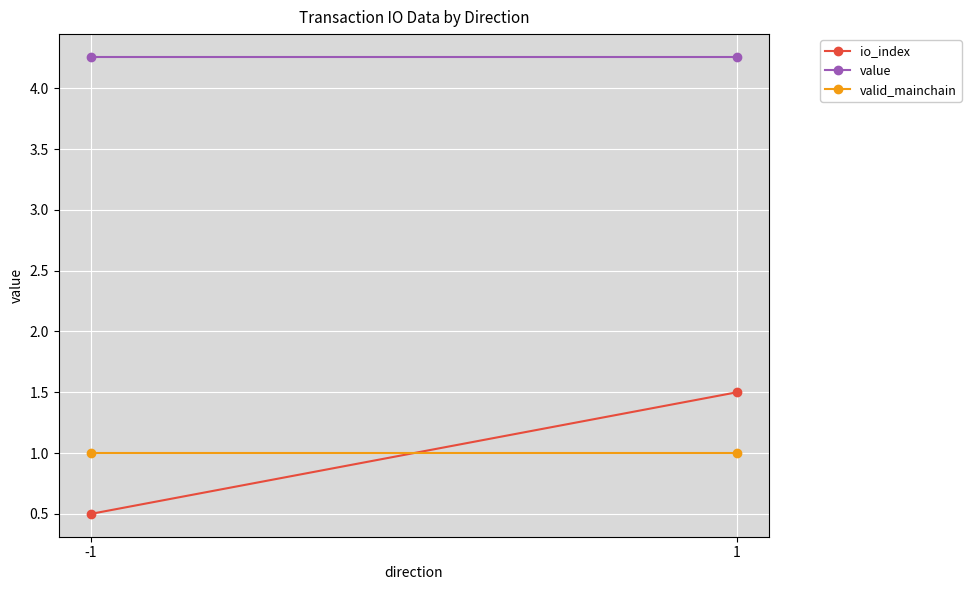

Which series has the largest total across all categories?

value